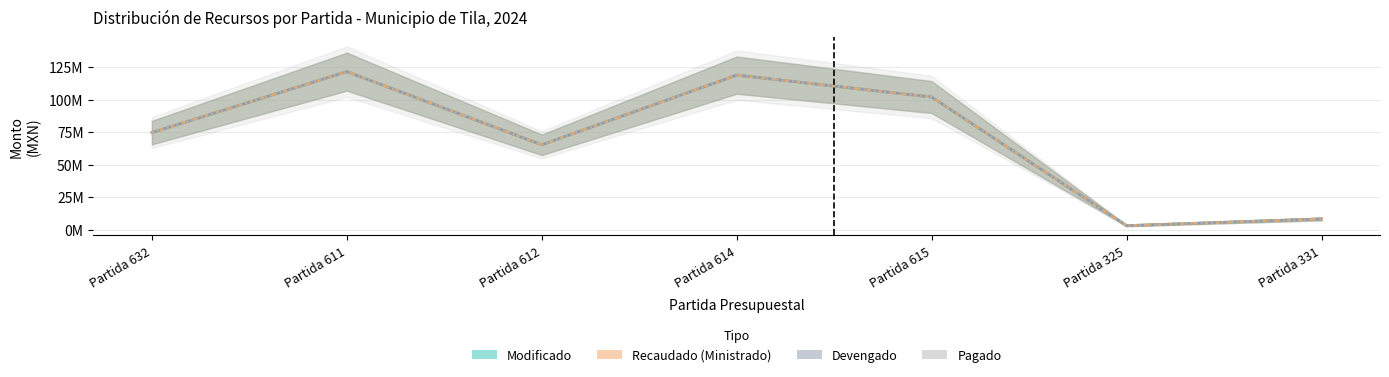

How many data points in Modificado are above 74815464?

4